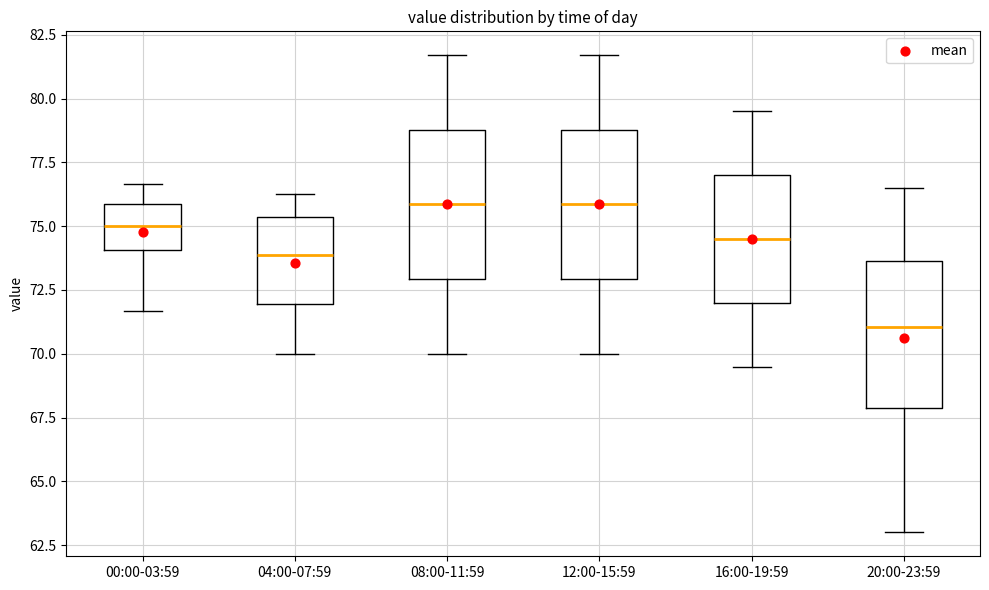

Reading left to right, read every box against the y-axis: the position of its median line, the range the box covers, and the ends of its whiskers. The values are not printed on the chart, so give them approximately, as read against the axis.

00:00-03:59: median 75.0, box 74.0 to 76.0, whiskers 71.5 to 76.5
04:00-07:59: median 74.0, box 72.0 to 75.5, whiskers 70.0 to 76.5
08:00-11:59: median 76.0, box 73.0 to 79.0, whiskers 70.0 to 81.5
12:00-15:59: median 76.0, box 73.0 to 79.0, whiskers 70.0 to 81.5
16:00-19:59: median 74.5, box 72.0 to 77.0, whiskers 69.5 to 79.5
20:00-23:59: median 71.0, box 68.0 to 73.5, whiskers 63.0 to 76.5